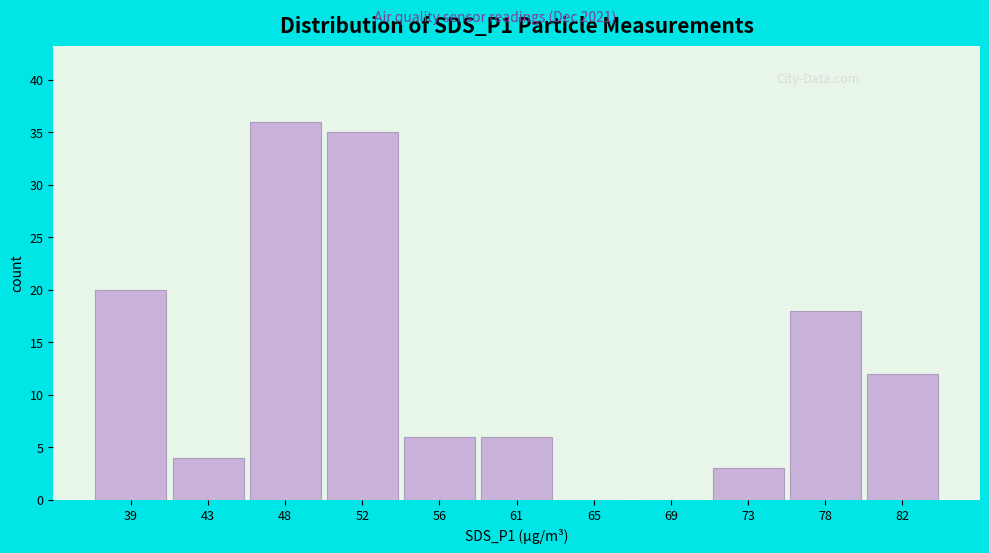

Reading left to right, extract all data points from this chart.

39=20	43=4	48=36	52=35	56=6	61=6	65=0	69=0	73=3	78=18	82=12